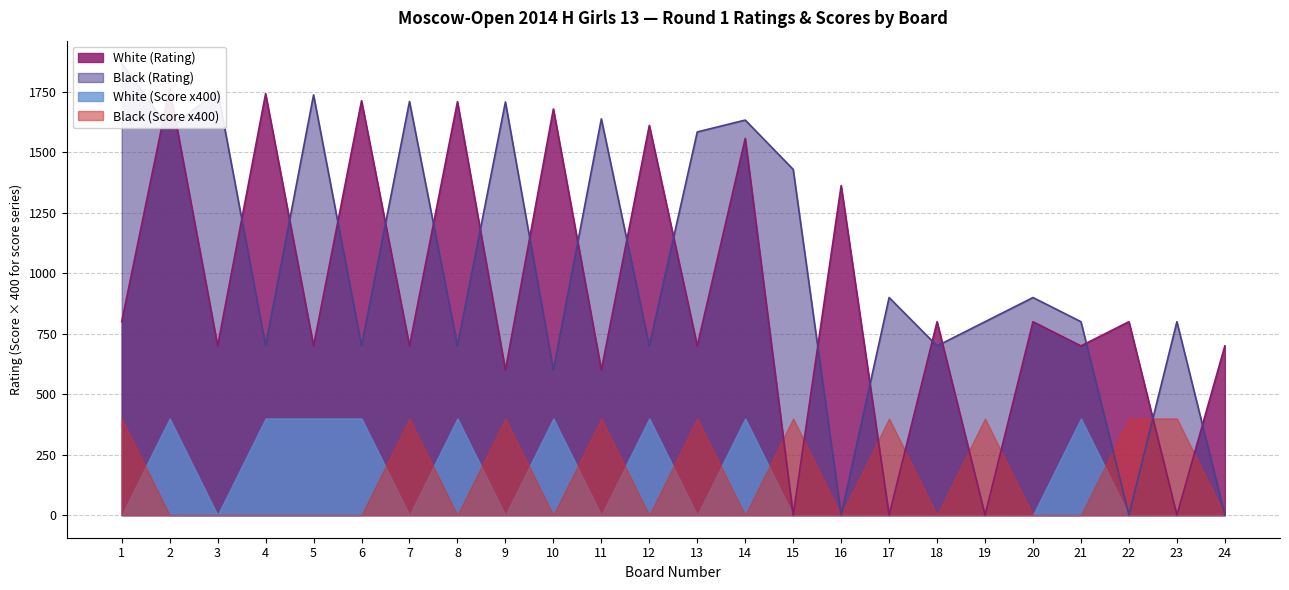

Which series ends up on top after the final intersection of Black (Rating) and White (Rating)?

White (Rating)